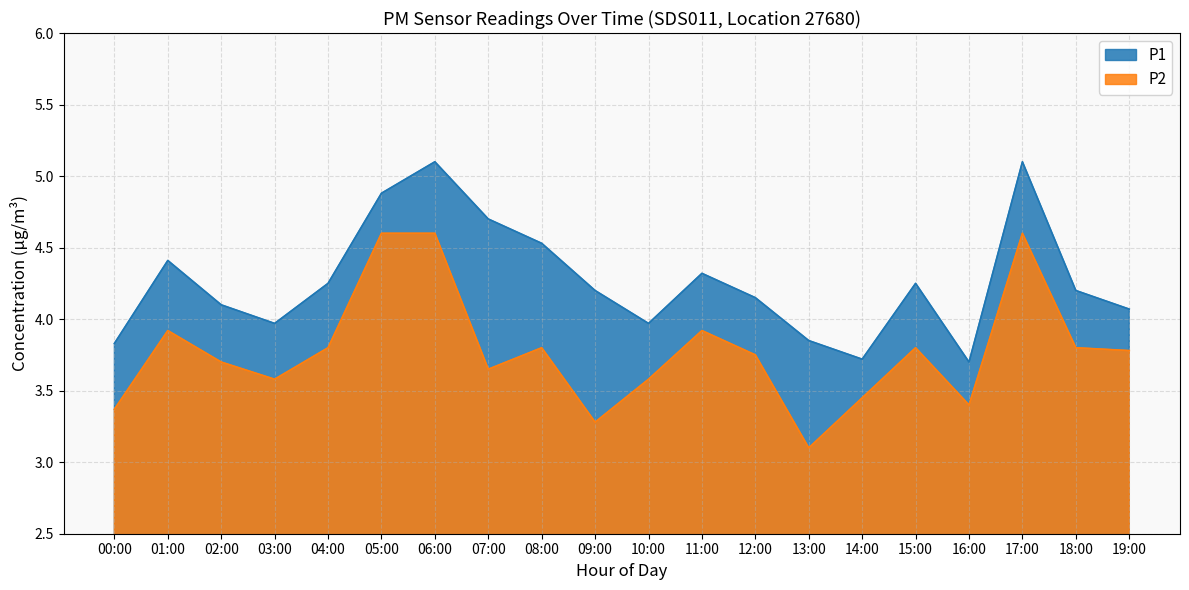

In P2, how many points are lower than both neighbors (excluding endpoints)?

5